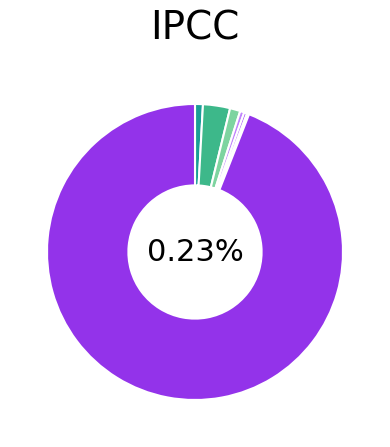

Is it true that Preparing Items is 0% of the pie?

True